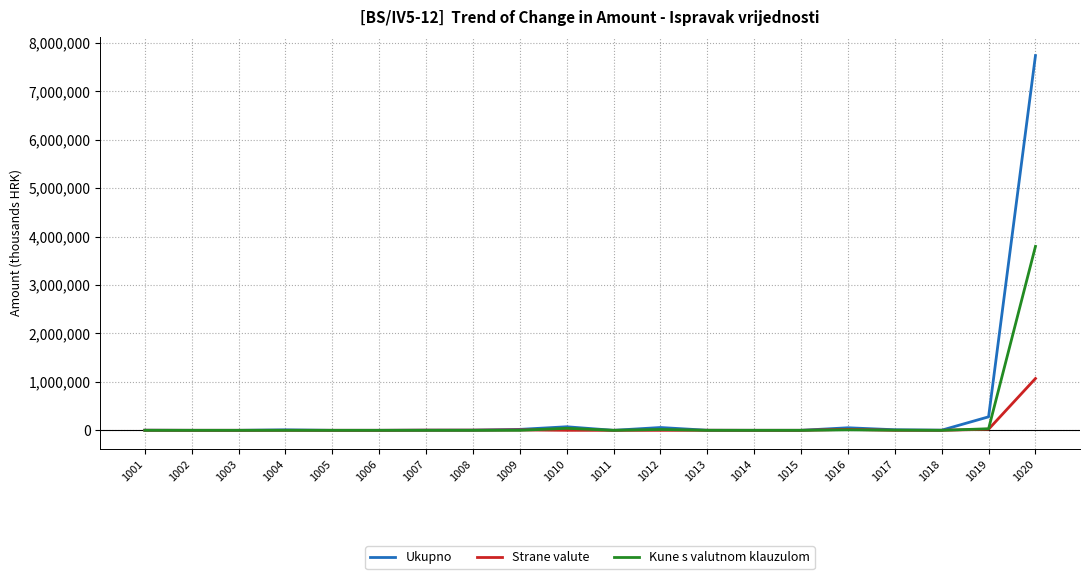

List the series in order of their peak value, lowest first.

Strane valute, Kune s valutnom klauzulom, Ukupno